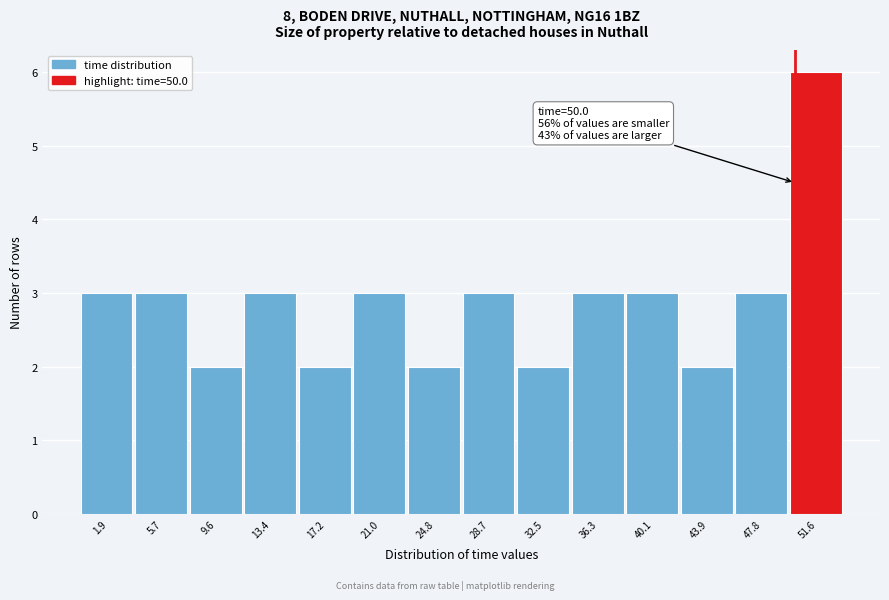

Over which range of the x-axis is the bar tallest?

49.5 to 53.5